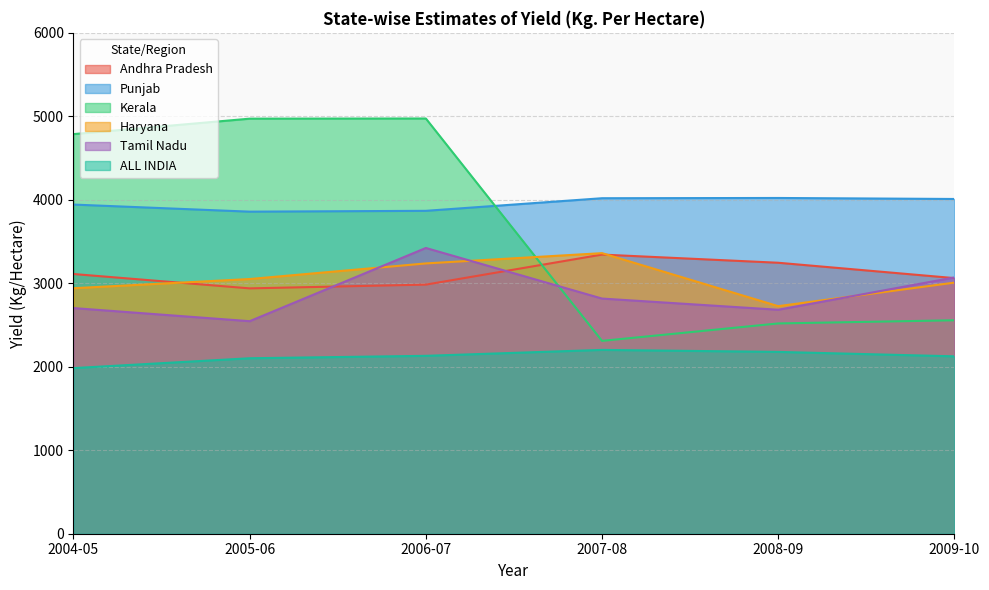

True or false: Punjab and Tamil Nadu intersect in this chart.

False